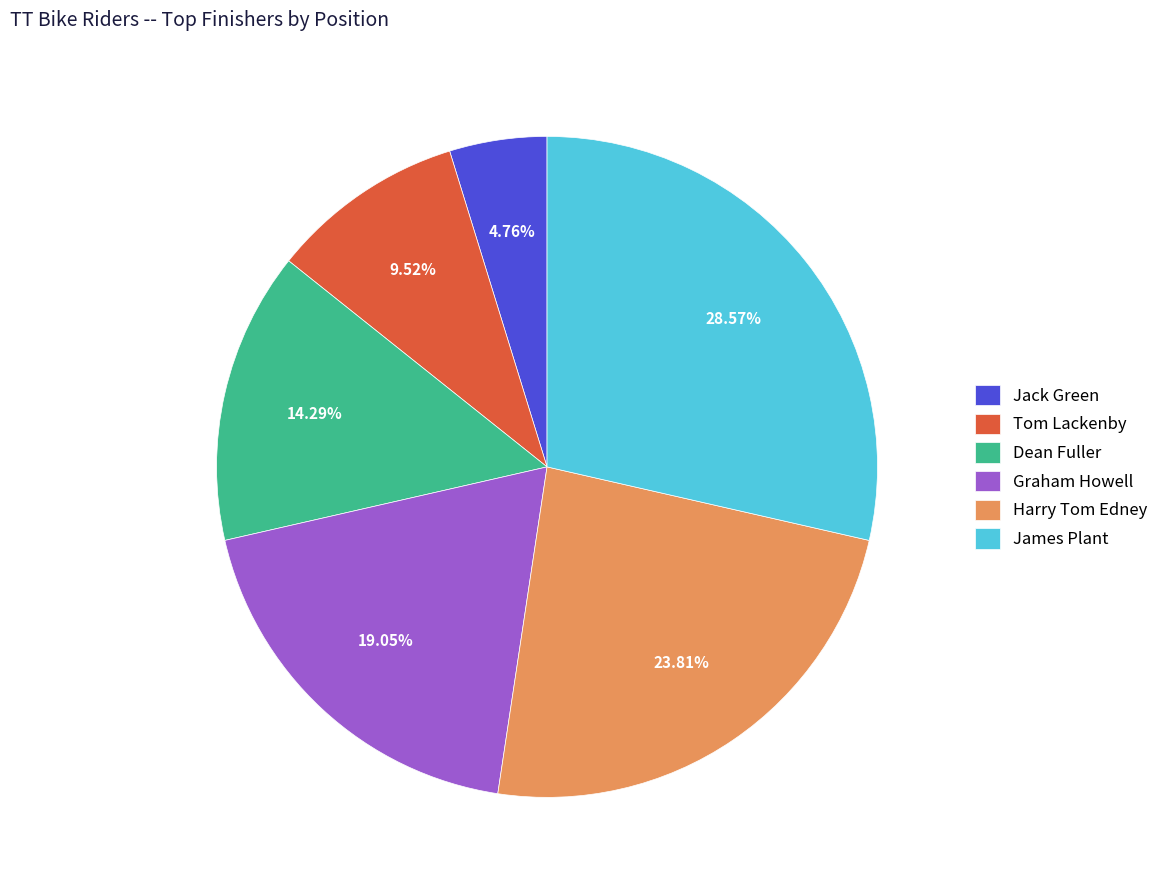

To the nearest percent, what is the difference between the James Plant and Tom Lackenby slice percentages?

19%